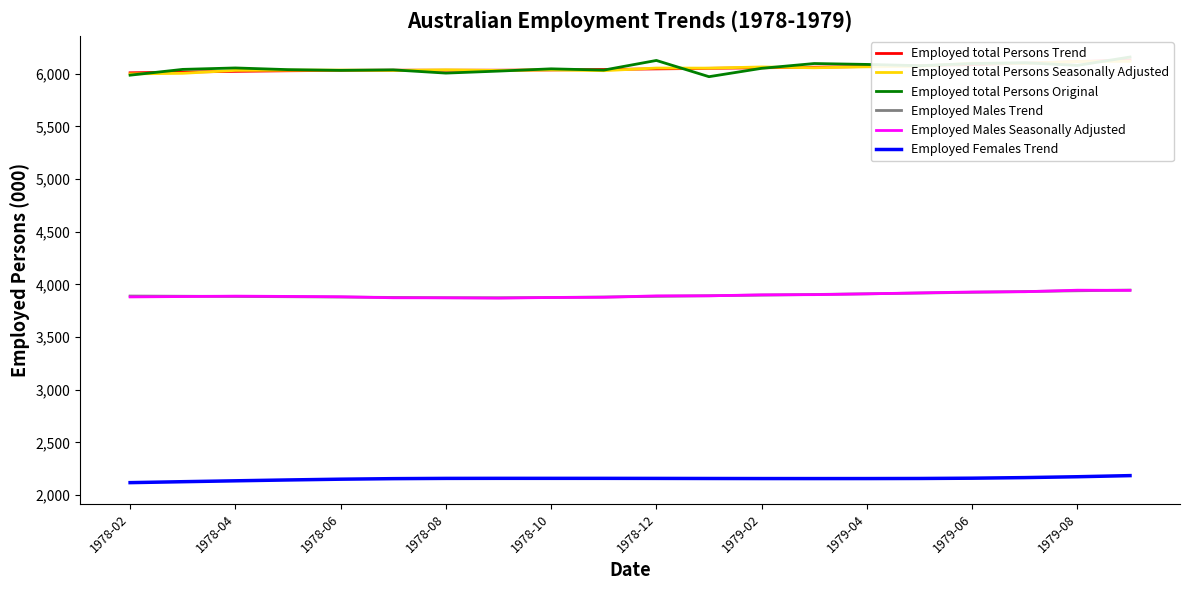

What is the maximum value for Employed Females Trend?

2185.4